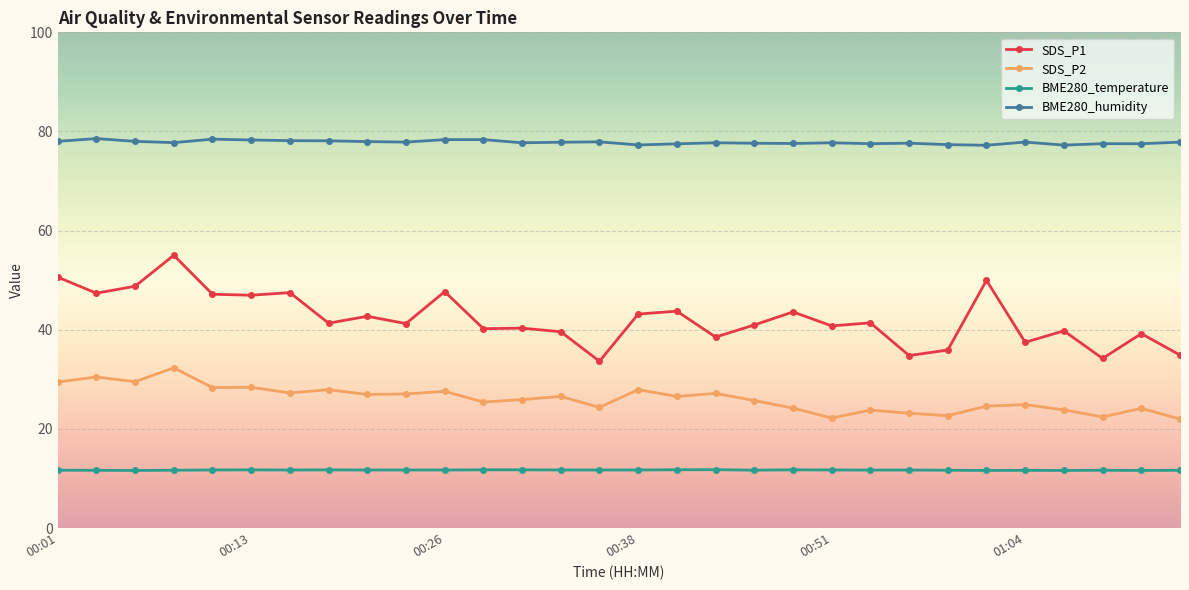

True or false: BME280_temperature has more than 2 points higher than both neighbors.

True